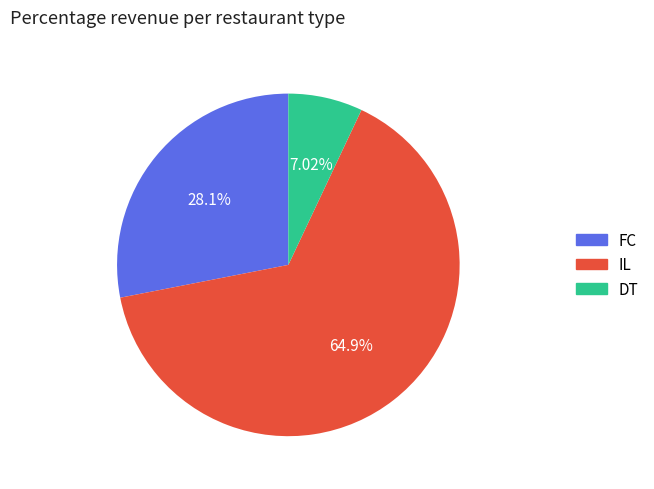

Combined, do IL and DT account for over 50%?

Yes